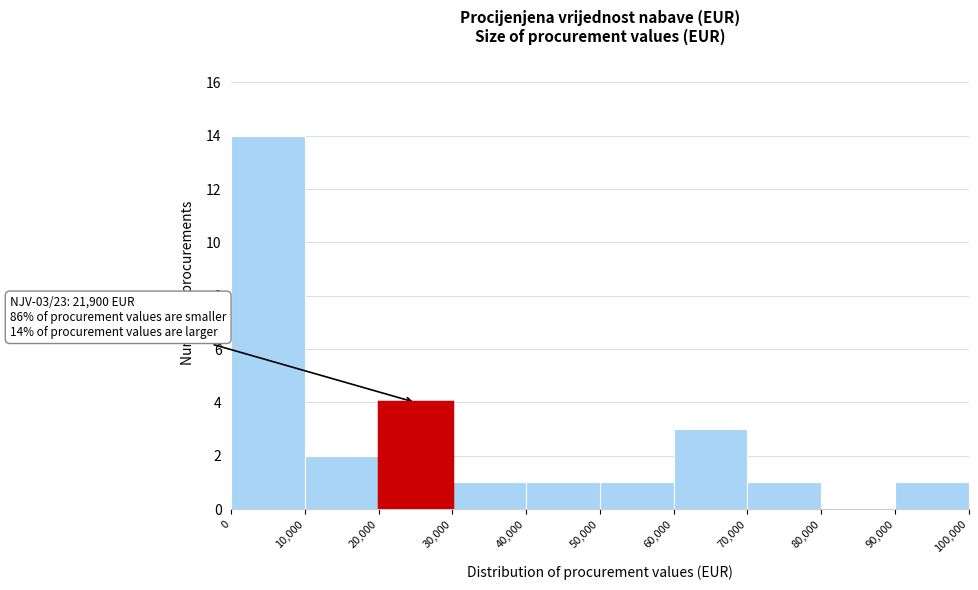

Over which range of the x-axis is the bar tallest?

0 to 10,000